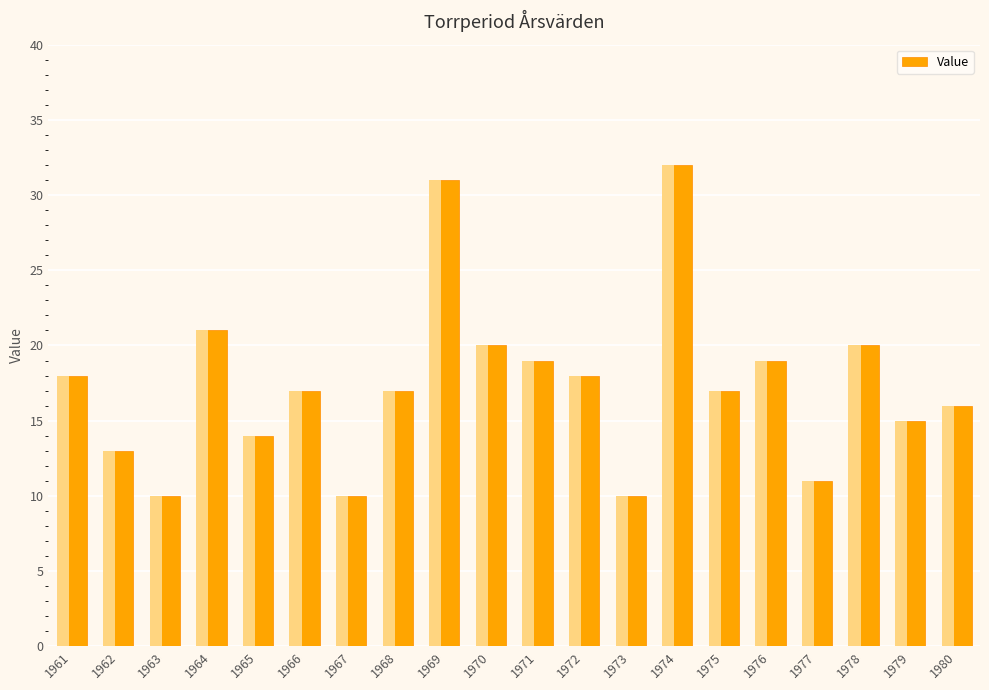

How many bars are there in total?

20